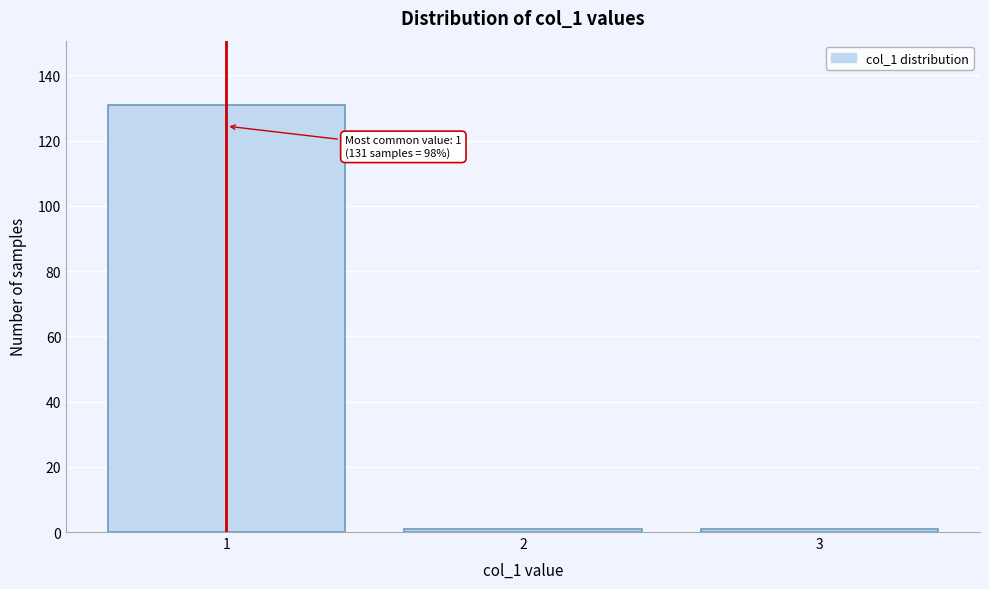

Reading left to right, extract all data points from this chart.

131	1	1